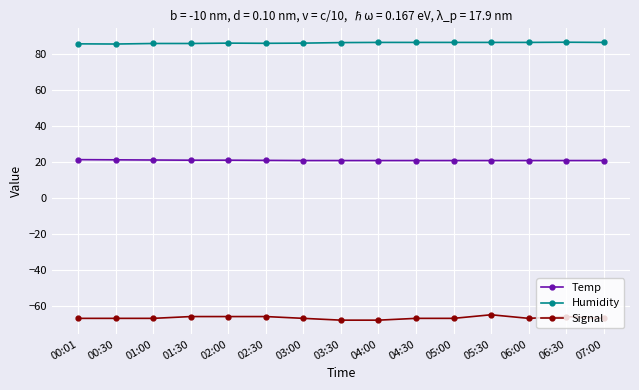

True or false: Temp and Signal intersect in this chart.

False